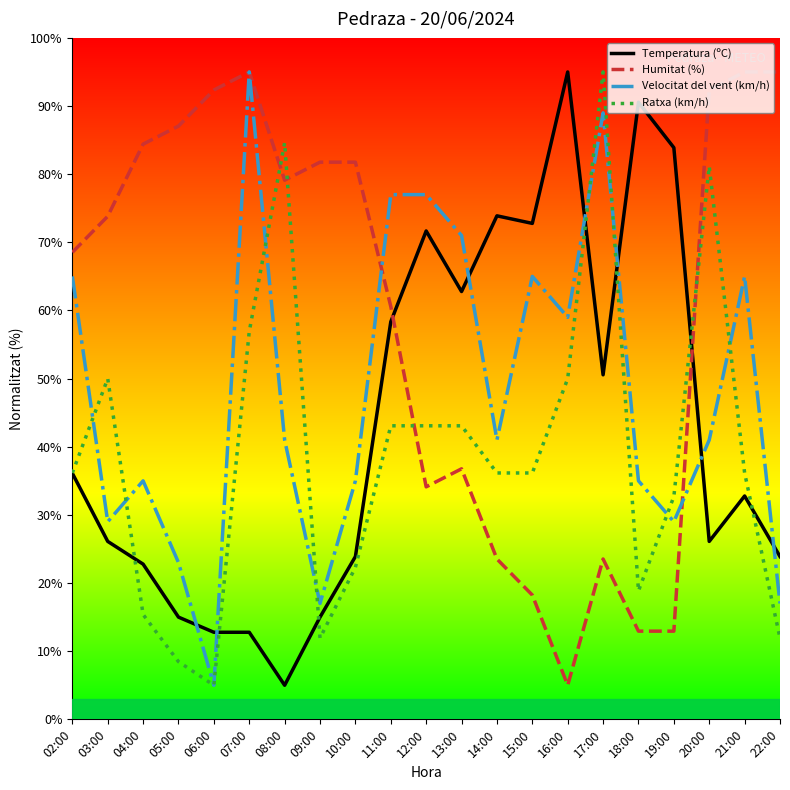

What are all the series names shown in the legend?

Temperatura (ºC), Humitat (%), Velocitat del vent (km/h), Ratxa (km/h)